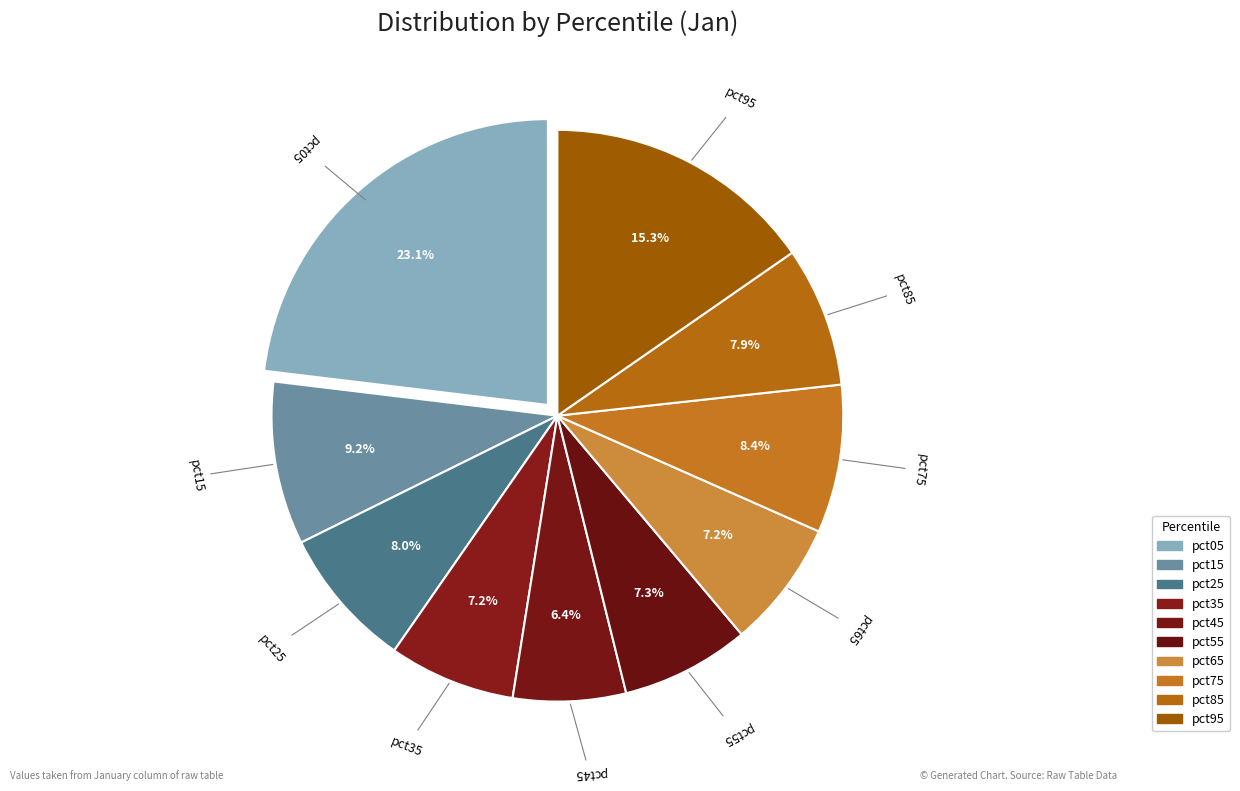

Count the number of slices in the pie.

10